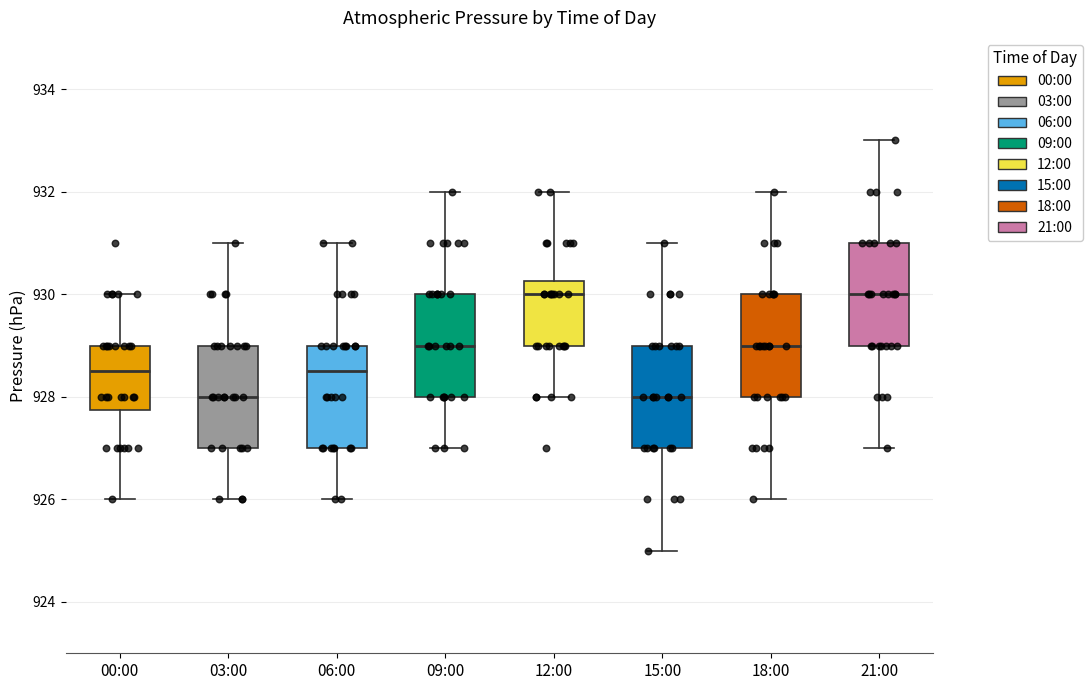

Where does the lower whisker of the box for 15:00 end on the y-axis? The values are not printed on the chart, so give them approximately, as read against the axis.

925.0